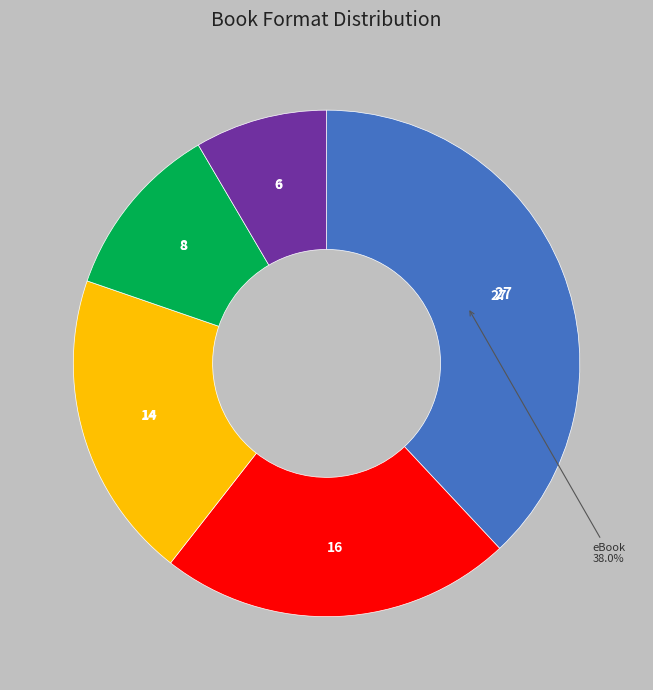

Is there any slice that represents more than half of the pie?

No